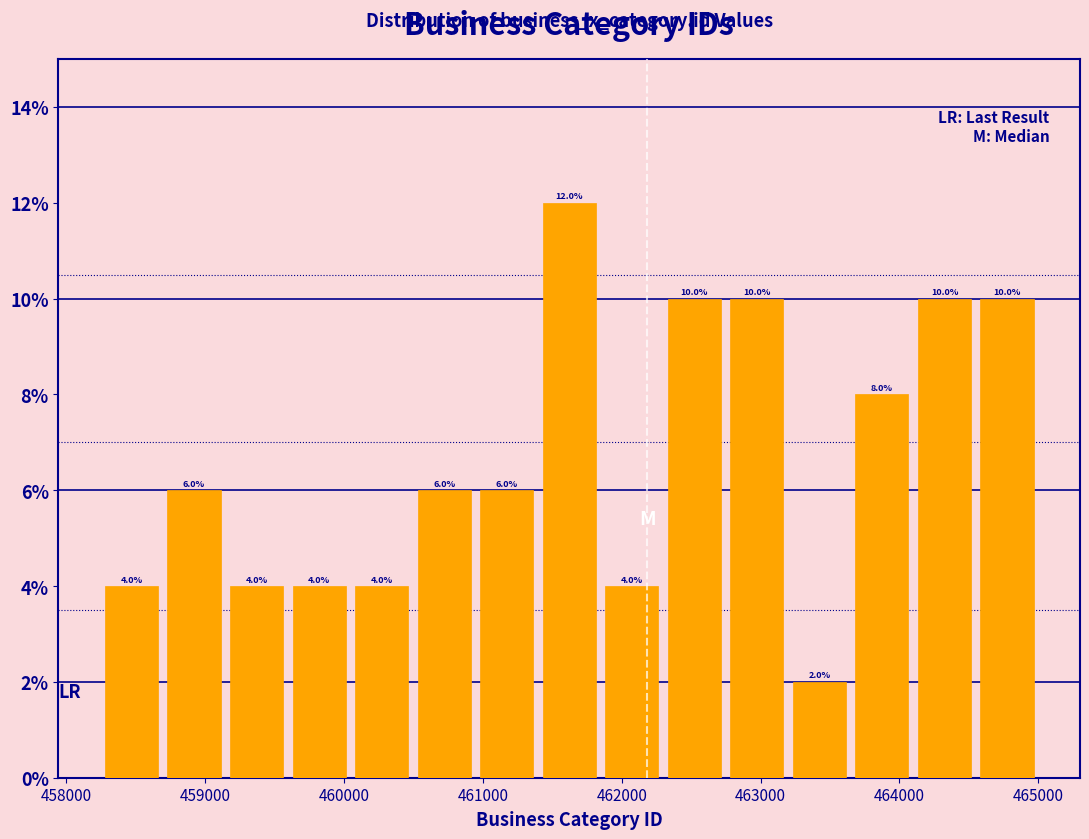

Reading left to right, transcribe this chart: for each bar, give the range it covers on the x-axis and its height. The bar edges are not printed on the chart, so give them approximately, as read against the axis.

458200 to 458700: 4.0
458700 to 459100: 6.0
459100 to 459600: 4.0
459600 to 460000: 4.0
460000 to 460500: 4.0
460500 to 460900: 6.0
460900 to 461400: 6.0
461400 to 461800: 12.0
461800 to 462300: 4.0
462300 to 462700: 10.0
462700 to 463200: 10.0
463200 to 463600: 2.0
463600 to 464100: 8.0
464100 to 464500: 10.0
464500 to 465000: 10.0